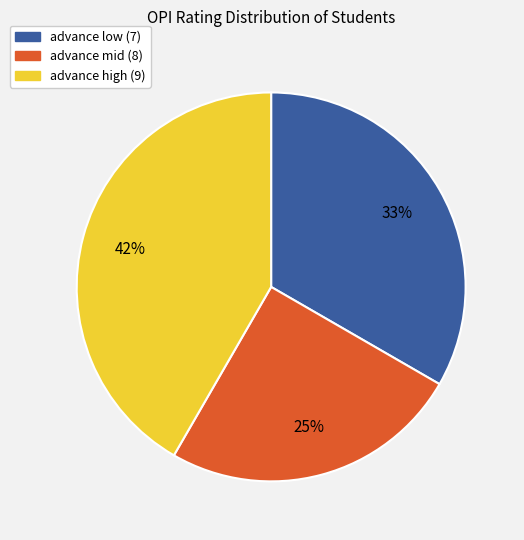

Approximately how many times larger is the value at advance high (9) compared to advance mid (8)?

1.7